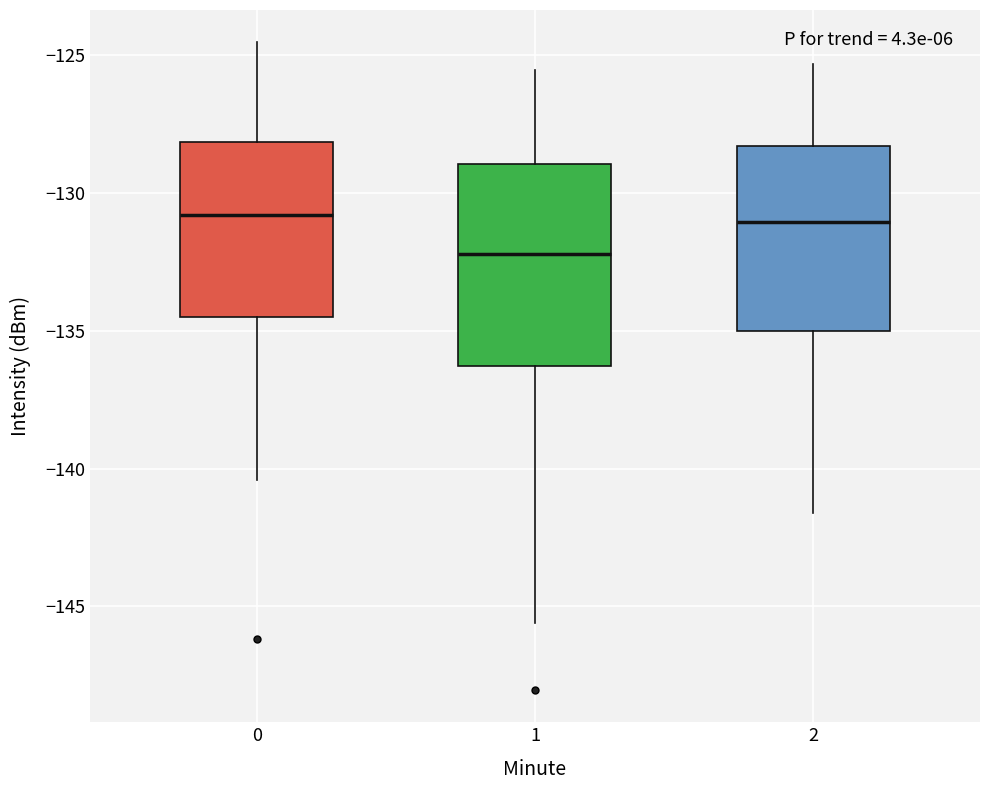

Where does the median line of the box at x = 1 sit on the y-axis? The values are not printed on the chart, so give them approximately, as read against the axis.

-132.0